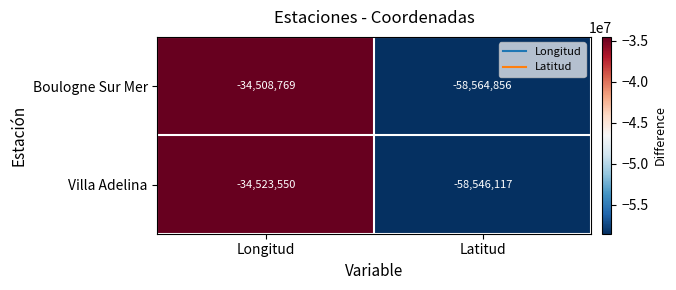

Which series has the widest spread of values?

Boulogne Sur Mer